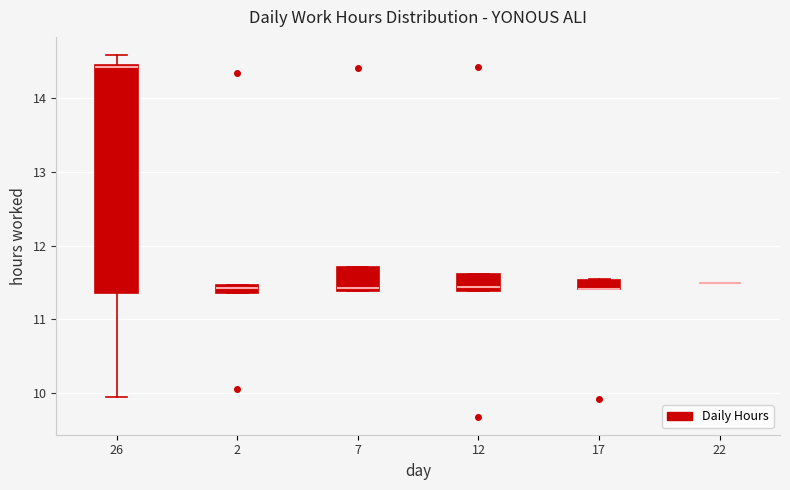

Where is the upper edge of the box at x = 7 on the y-axis? The values are not printed on the chart, so give them approximately, as read against the axis.

11.7